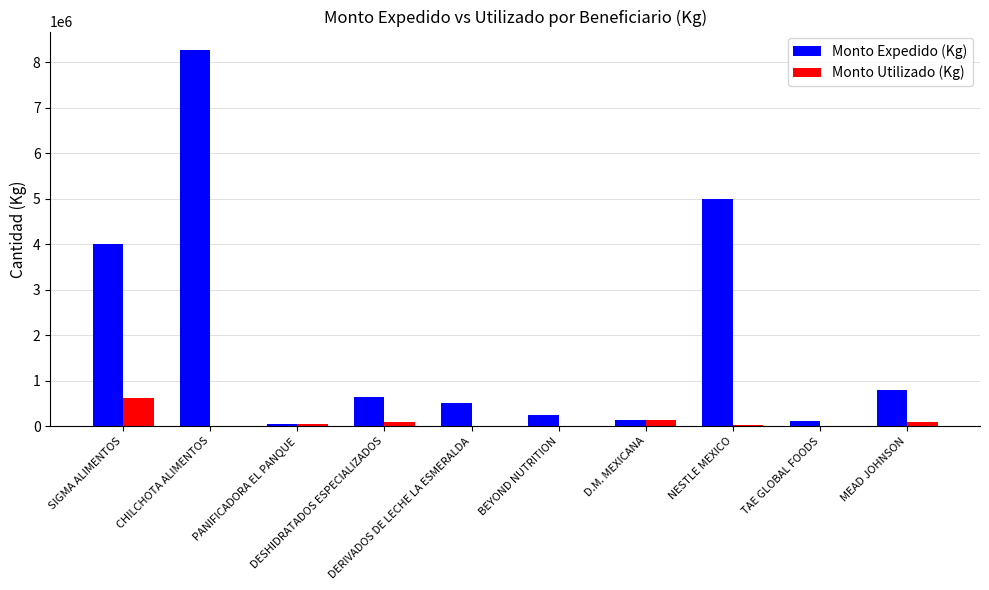

What are all the series names shown in the legend?

Monto Expedido (Kg), Monto Utilizado (Kg)